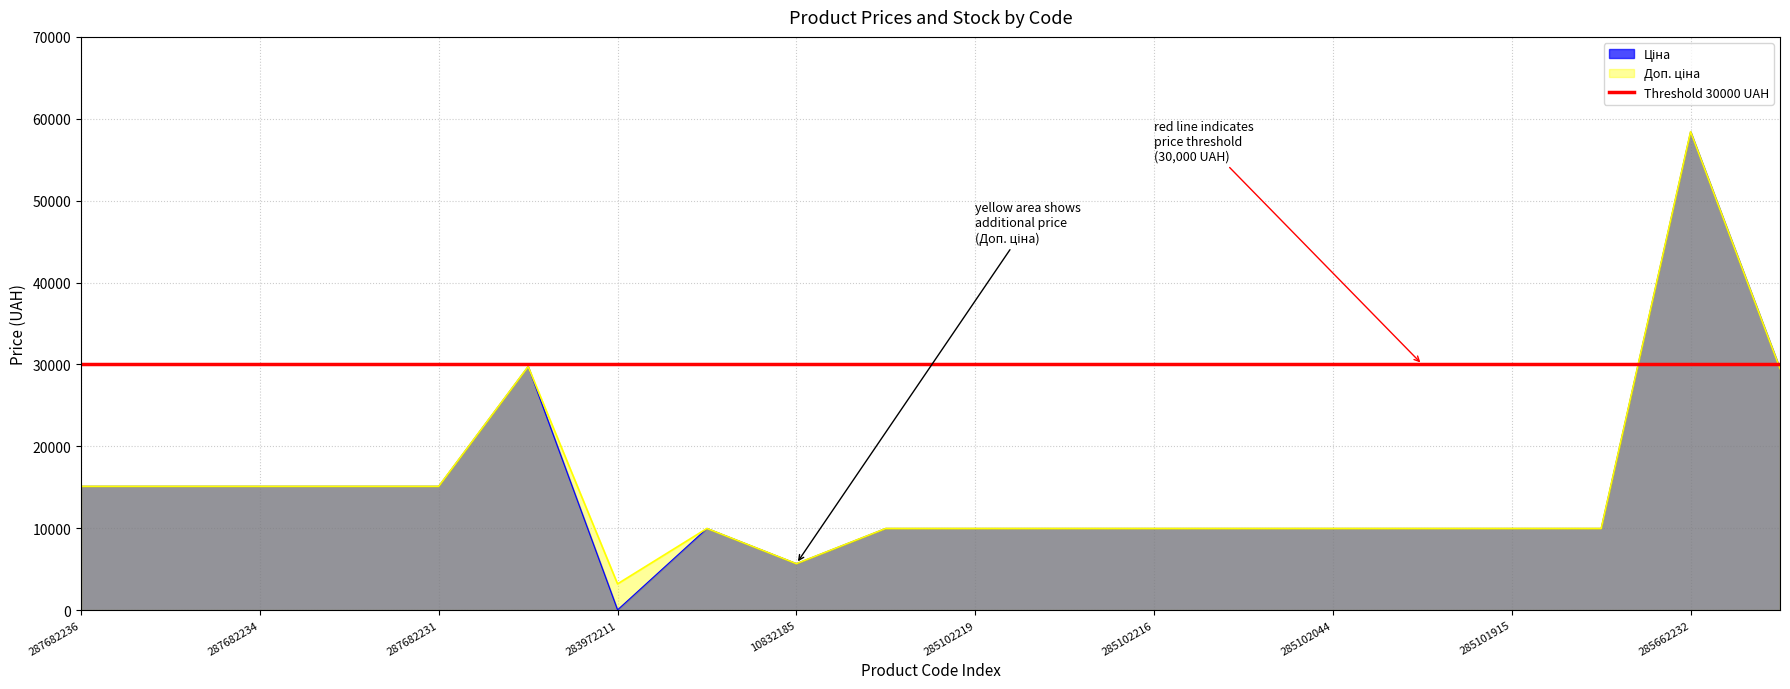

Which category has the highest value across all series?

285662232